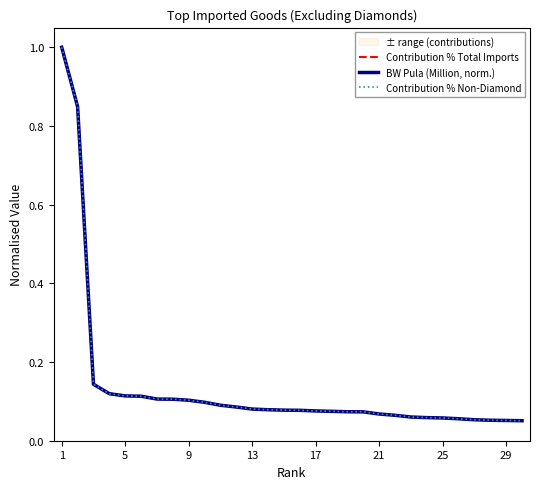

Does the chart display data point markers on the line(s)?

No